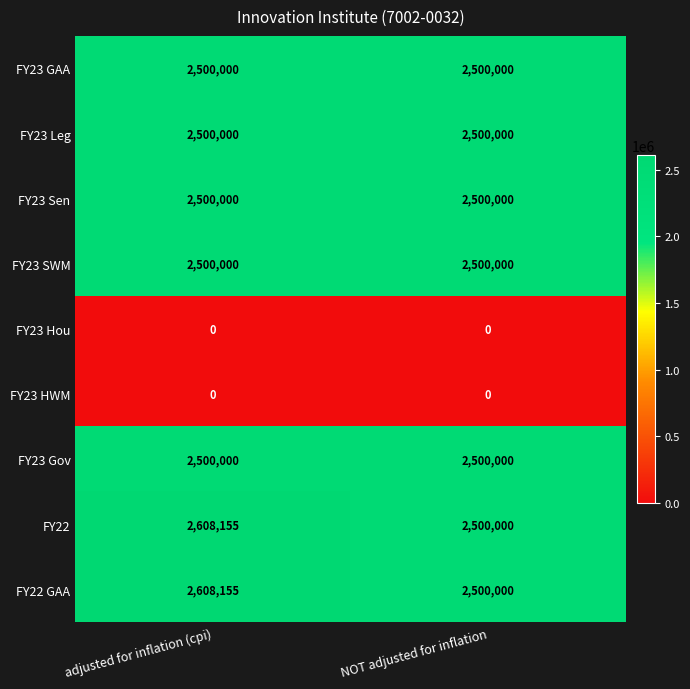

Reading left to right, extract all data points from this chart.

FY23 GAA: 2500000	2500000
FY23 Leg: 2500000	2500000
FY23 Sen: 2500000	2500000
FY23 SWM: 2500000	2500000
FY23 Hou: 0	0
FY23 HWM: 0	0
FY23 Gov: 2500000	2500000
FY22: 2608155	2500000
FY22 GAA: 2608155	2500000